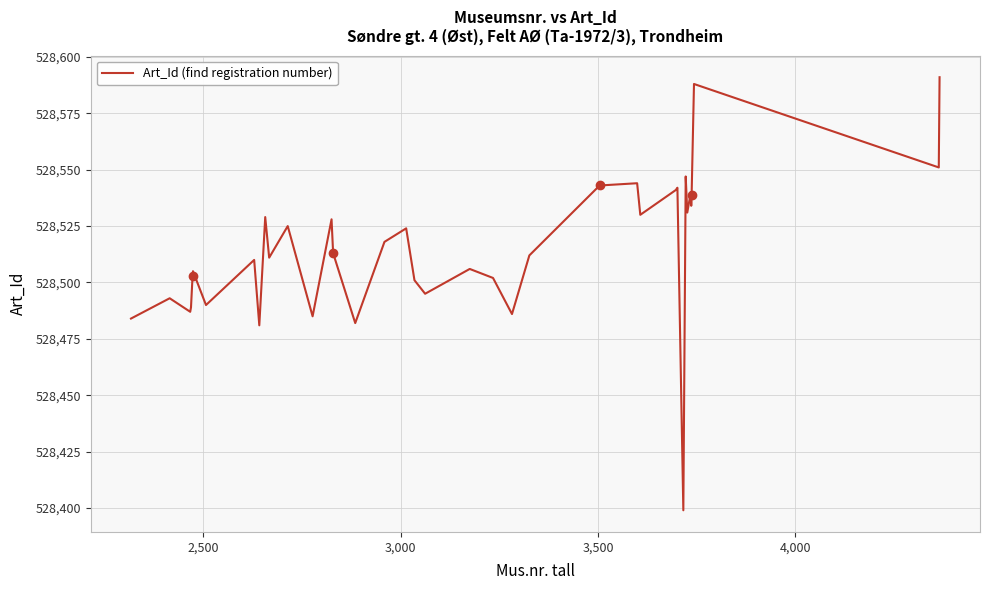

What is the greatest value displayed?

528591